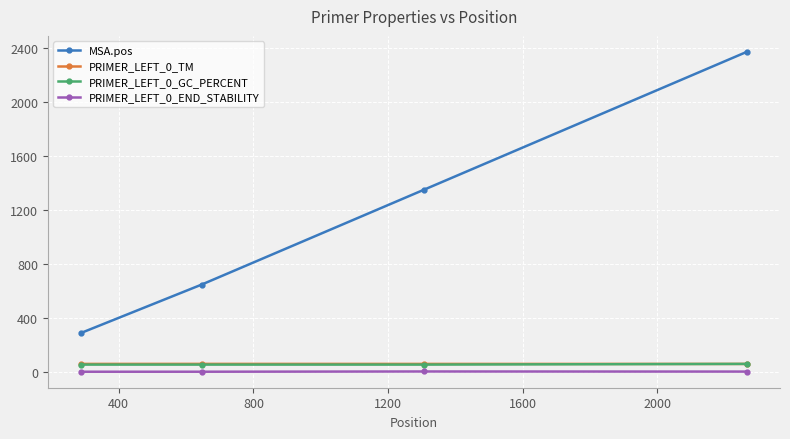

What is the difference between the second highest and second lowest values in the PRIMER_LEFT_0_END_STABILITY series?

1.0